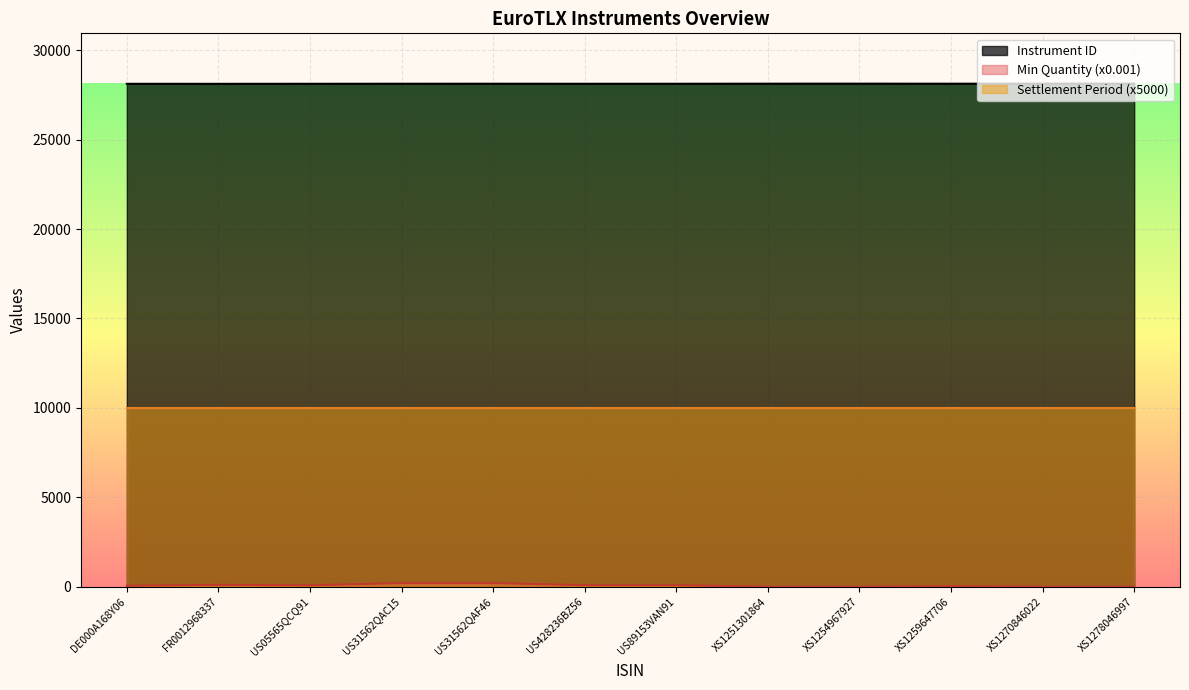

What is the difference between the maximum and minimum values in the Min Quantity series?

200.0